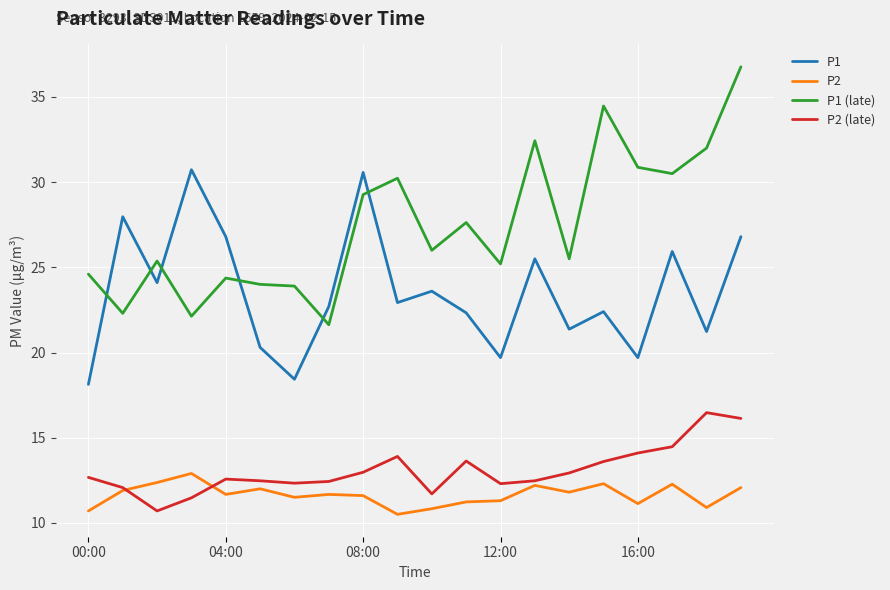

What is the smallest value displayed?

10.5